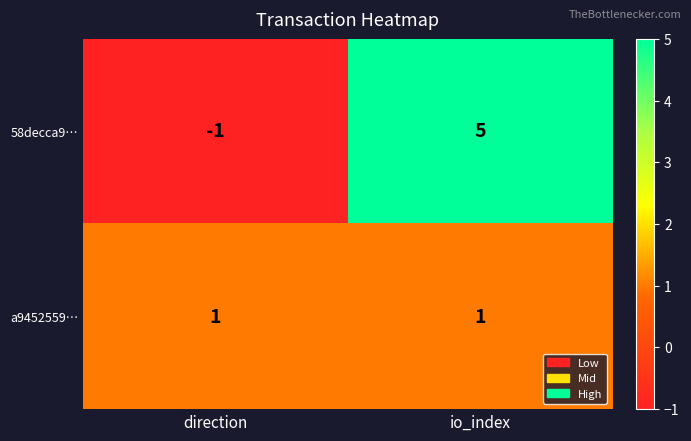

Rank the series at io_index from highest to lowest value.

58decca9…, a9452559…